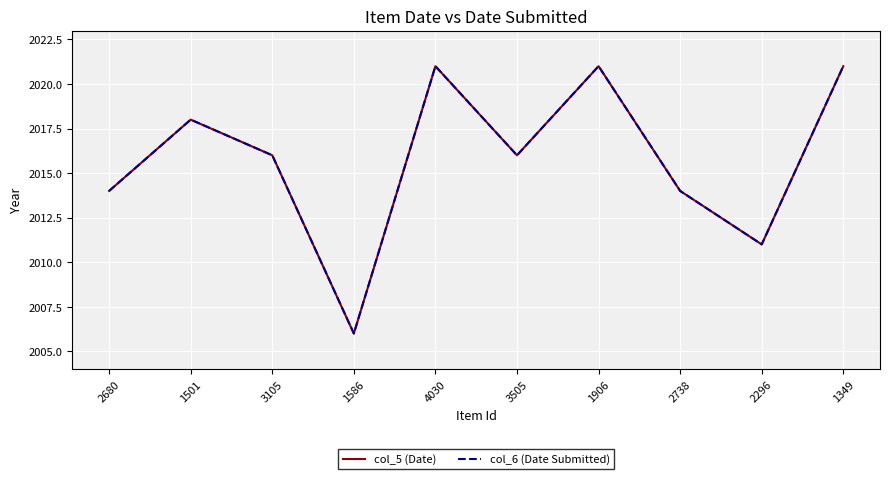

Is this an area chart (filled region under the line)?

No